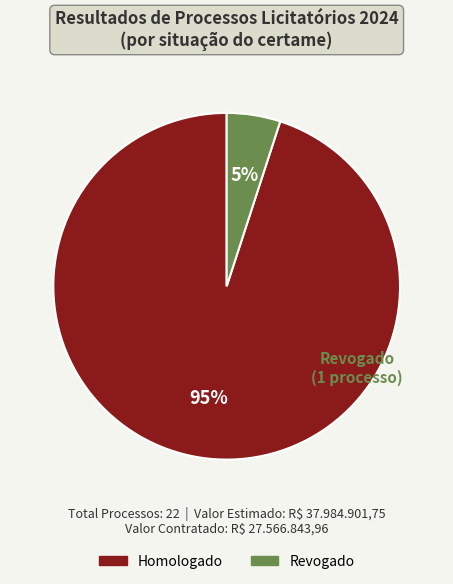

Is the sum of Revogado and Homologado greater than half?

Yes